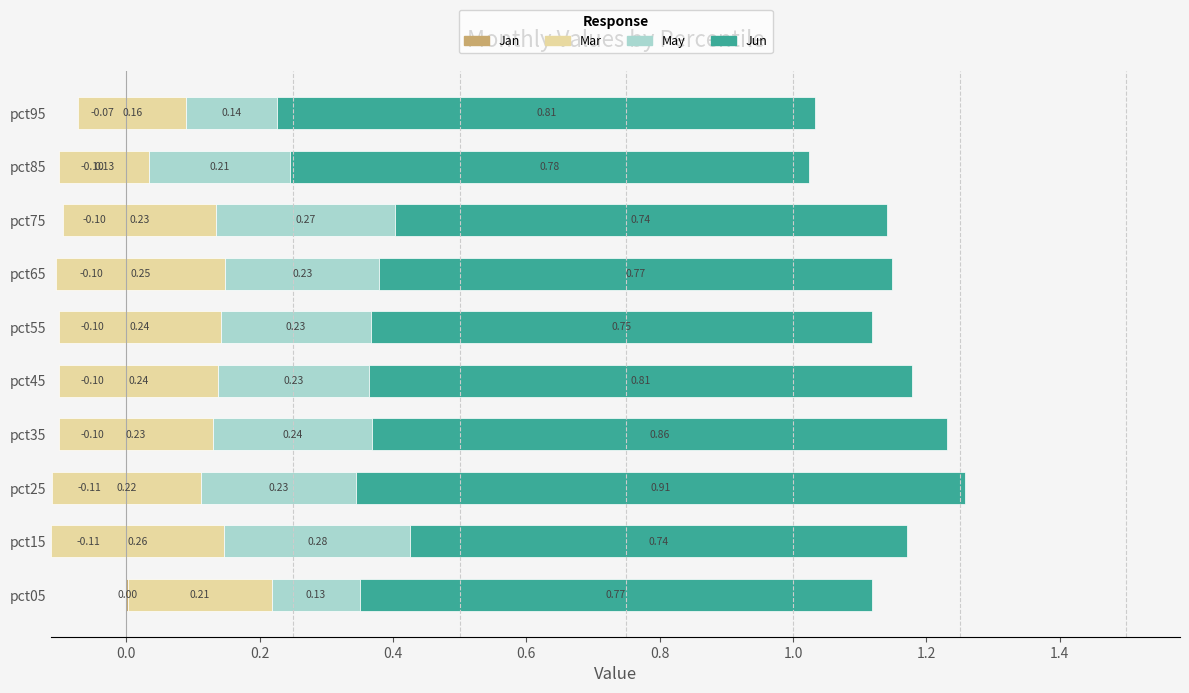

Does the chart contain any negative values?

Yes